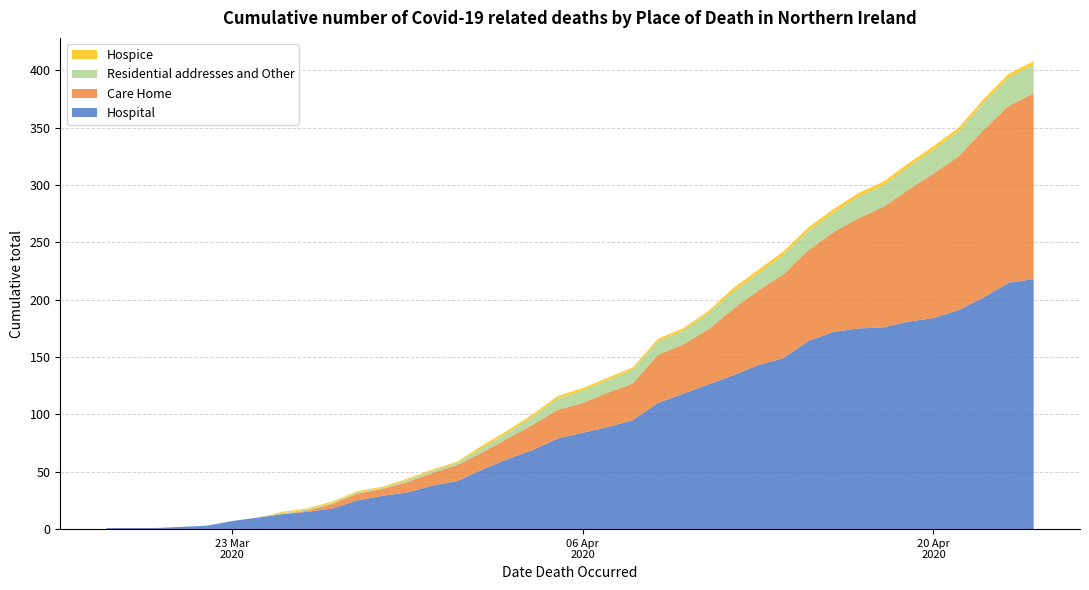

Reading left to right, extract all data points from this chart.

Hospital: 1	1	1	2	3	7	10	13	15	18	25	29	32	38	42	52	61	69	79	84	89	95	110	118	126	134	143	149	164	172	175	176	181	184	191	202	215	218
Care Home: 0	0	0	0	0	0	0	0	1	4	6	6	9	11	14	15	18	22	25	26	30	32	42	43	48	58	65	73	79	87	96	105	115	126	134	146	154	162
Residential addresses and Other: 0	0	0	0	0	0	0	1	1	1	1	1	2	2	2	4	5	7	10	11	11	12	12	12	14	15	15	17	17	17	19	19	20	21	22	24	25	25
Hospice: 0	0	0	0	0	0	0	1	1	1	1	1	1	1	1	2	2	2	2	2	2	2	2	2	2	3	3	3	3	3	3	3	3	3	3	3	3	3